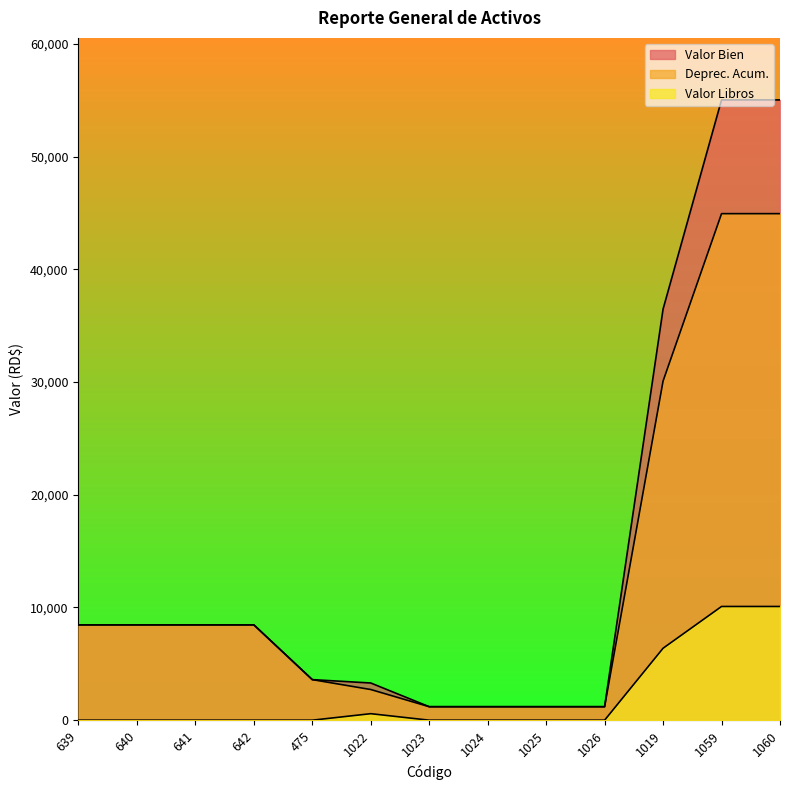

At how many categories does at least one series exceed 23466?

3